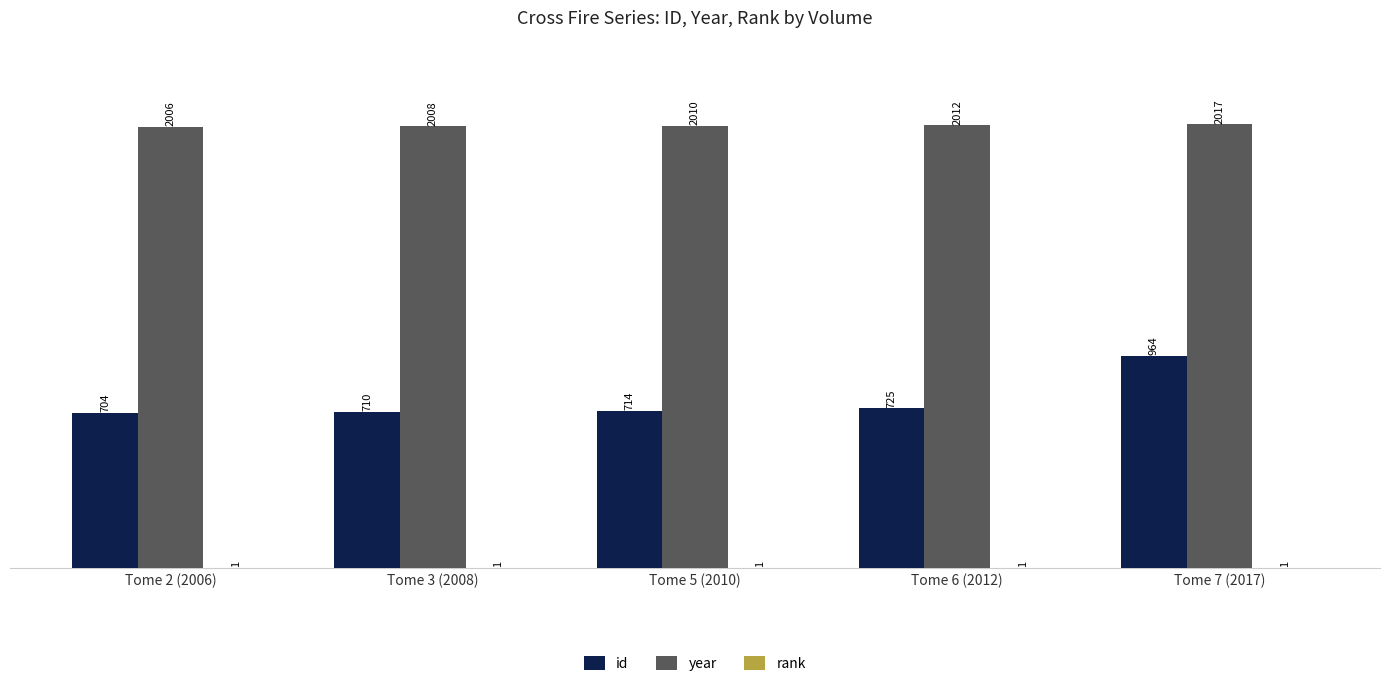

What is the sum of all id values?

3817